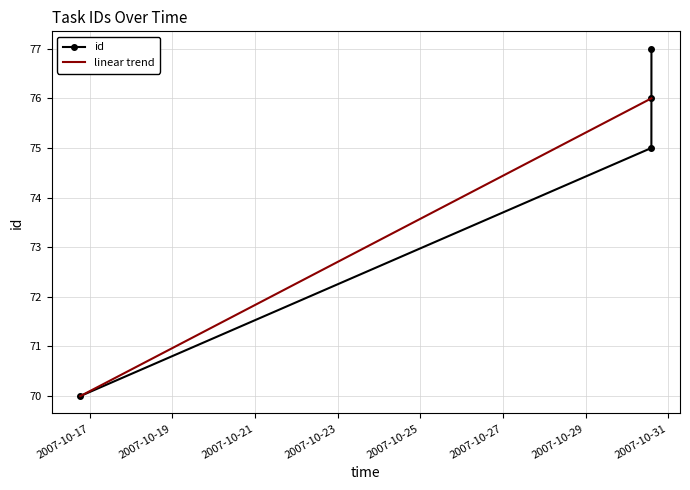

True or false: linear trend has more than 2 points higher than both neighbors.

False